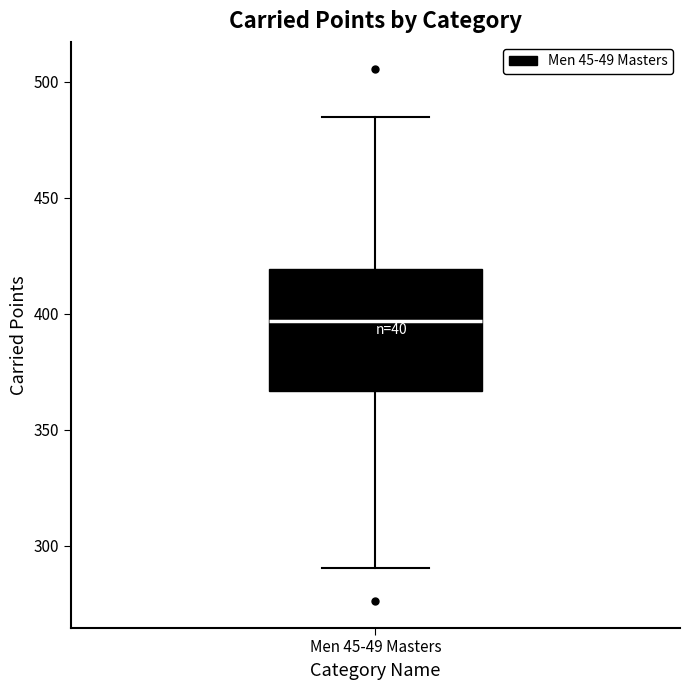

Where does the lower whisker of the box for Men 45-49 Masters end on the y-axis? The values are not printed on the chart, so give them approximately, as read against the axis.

290